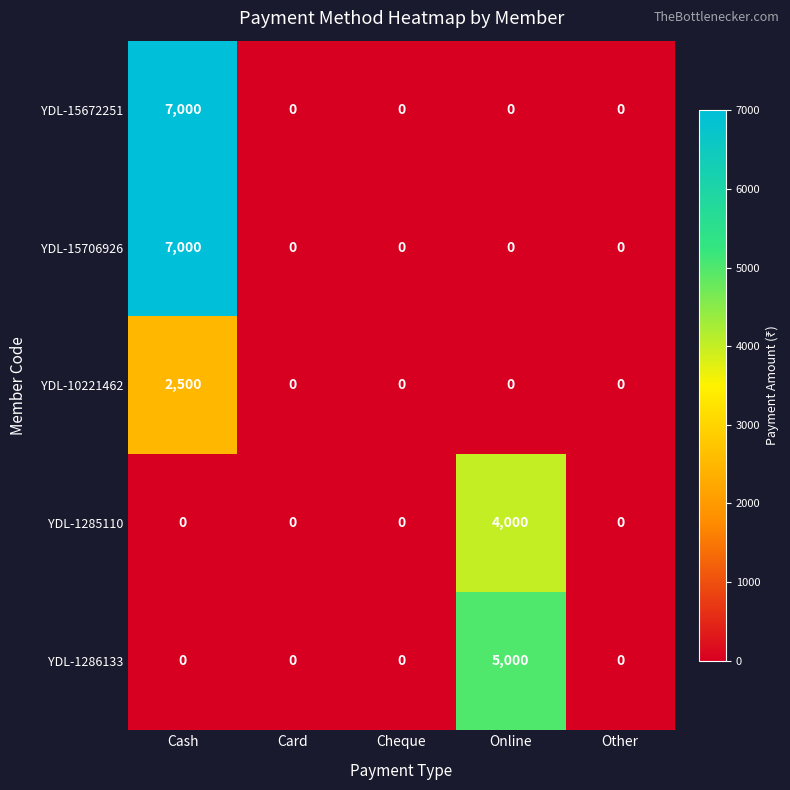

Reading right to left, what are all the values shown in this chart?

YDL-15672251: 0	0	0	0	7000
YDL-15706926: 0	0	0	0	7000
YDL-10221462: 0	0	0	0	2500
YDL-1285110: 0	4000	0	0	0
YDL-1286133: 0	5000	0	0	0